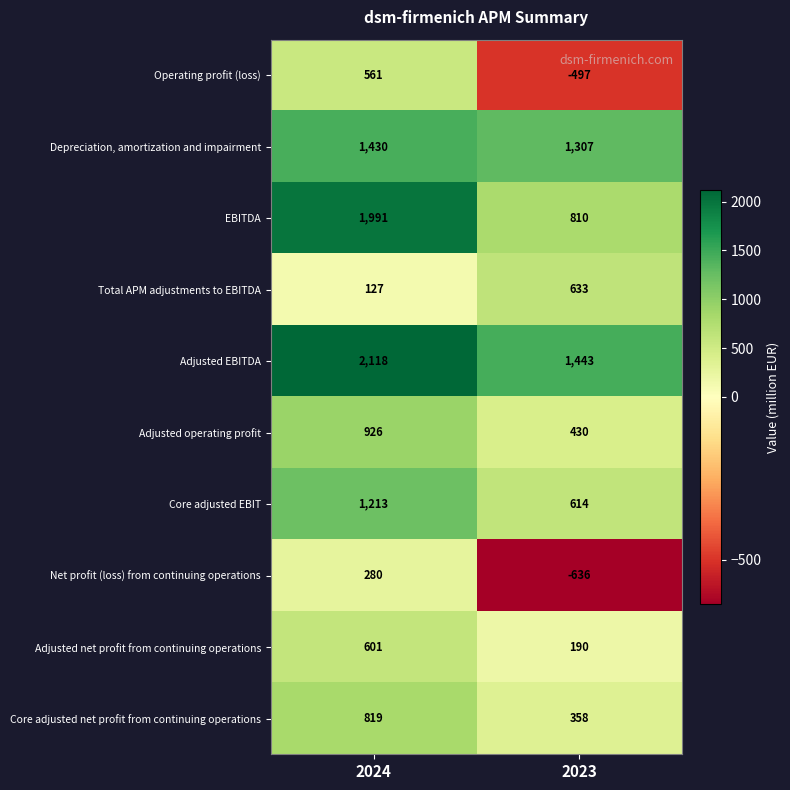

True or false: Depreciation, amortization and impairment has a value of 1307 at 2023.

True